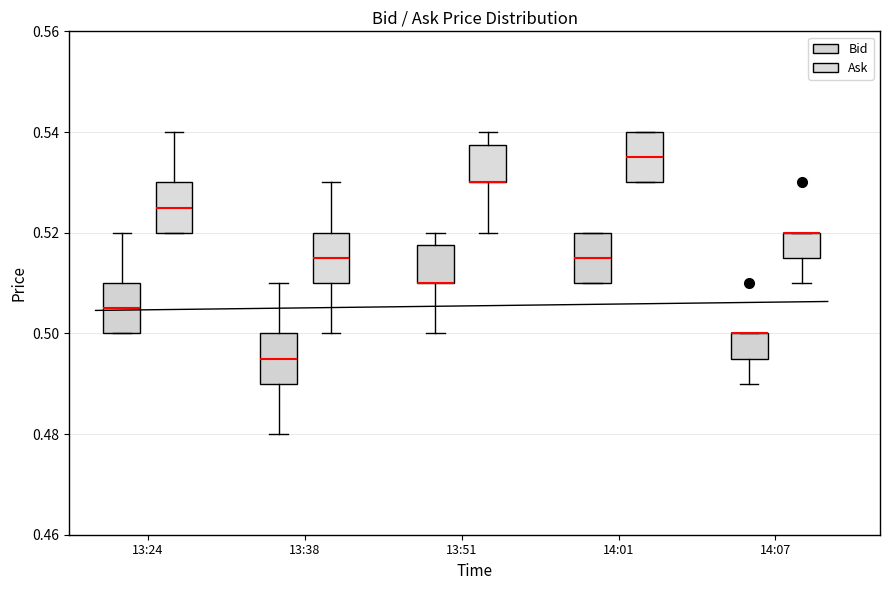

Reading left to right, read every box against the y-axis: the position of its median line, the range the box covers, and the ends of its whiskers. The values are not printed on the chart, so give them approximately, as read against the axis.

13:24 (Bid): median 0.506, box 0.500 to 0.510, whiskers 0.500 to 0.520
13:24 (Ask): median 0.526, box 0.520 to 0.530, whiskers 0.520 to 0.540
13:38 (Bid): median 0.496, box 0.490 to 0.500, whiskers 0.480 to 0.510
13:38 (Ask): median 0.516, box 0.510 to 0.520, whiskers 0.500 to 0.530
13:51 (Bid): median 0.510 (drawn on the box's lower edge), box 0.510 to 0.518, whiskers 0.500 to 0.520
13:51 (Ask): median 0.530 (drawn on the box's lower edge), box 0.530 to 0.538, whiskers 0.520 to 0.540
14:01 (Bid): median 0.516, box 0.510 to 0.520, whiskers 0.510 to 0.520
14:01 (Ask): median 0.536, box 0.530 to 0.540, whiskers 0.530 to 0.540
14:07 (Bid): median 0.500 (drawn on the box's upper edge), box 0.496 to 0.500, whiskers 0.490 to 0.500
14:07 (Ask): median 0.520 (drawn on the box's upper edge), box 0.516 to 0.520, whiskers 0.510 to 0.520